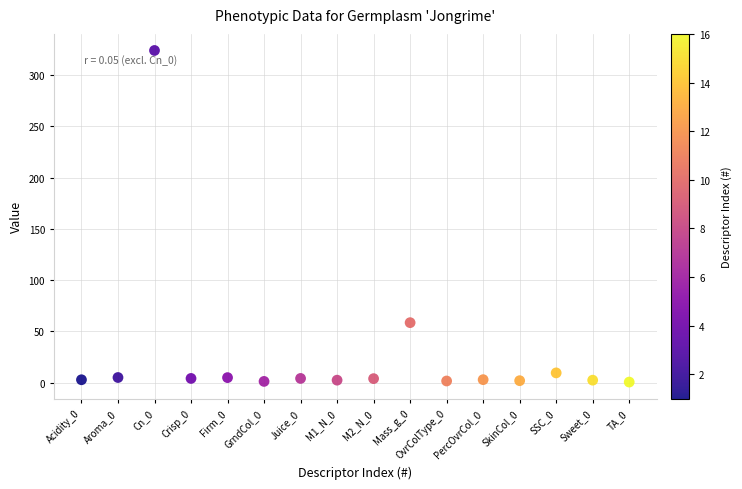

What is the range of X values (max minus min)?

15.0